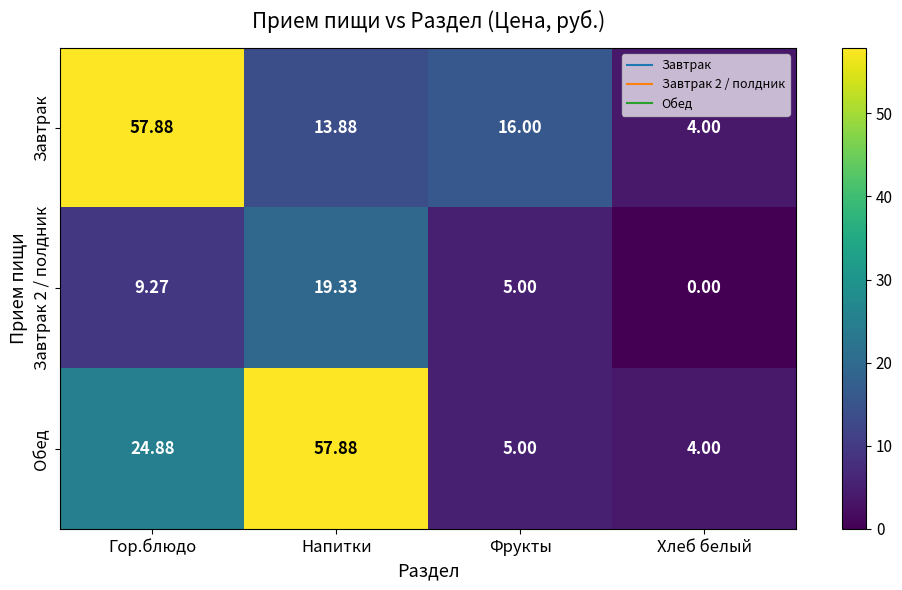

At which label does Обед reach its peak?

Напитки